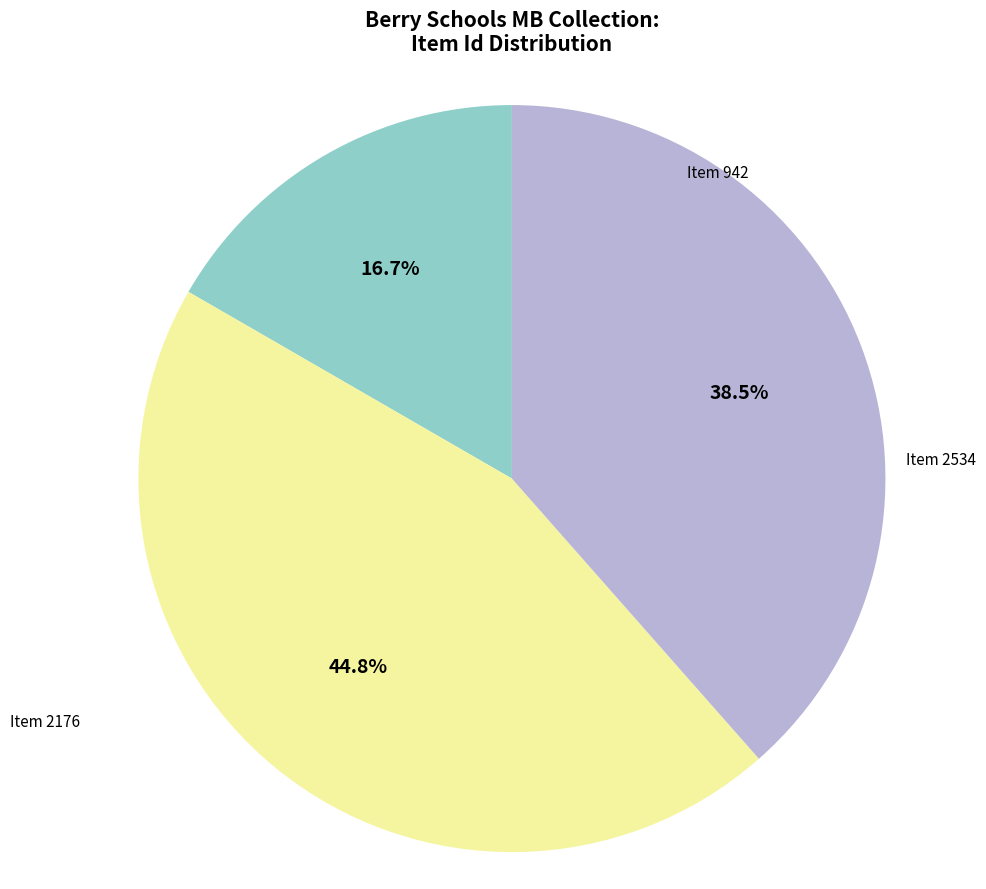

To the nearest percent, what is the combined percentage of Item 942 and Item 2176?

55%